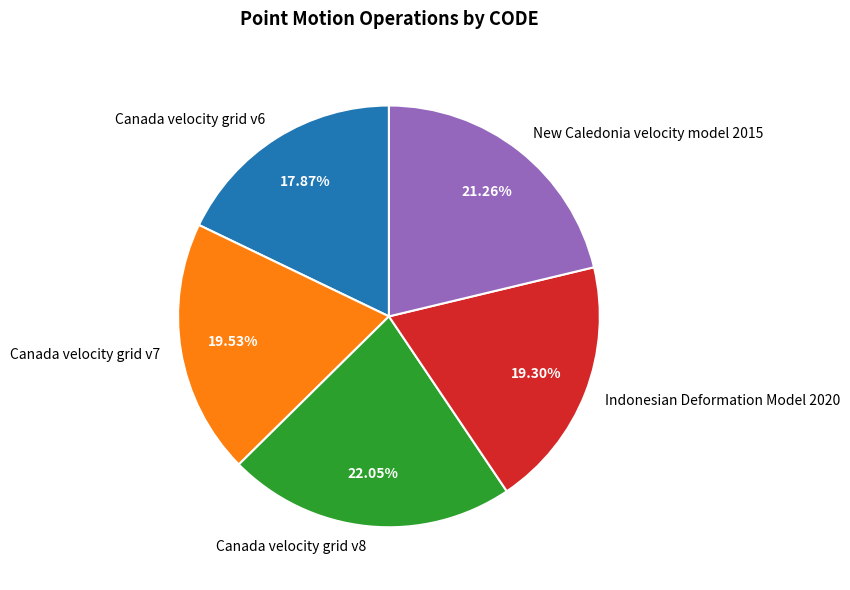

Which has a higher value, Canada velocity grid v6 or Canada velocity grid v7?

Canada velocity grid v7